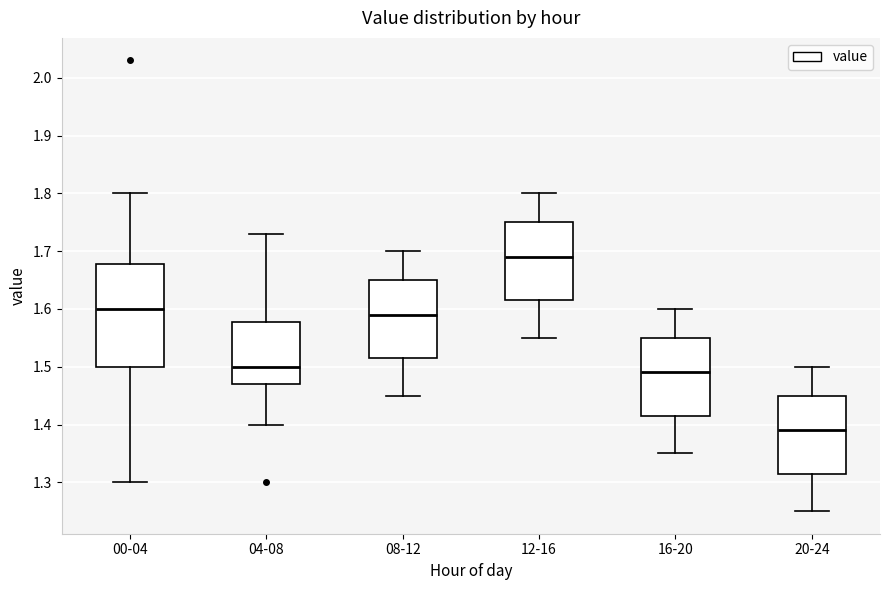

Which box has the highest median line?

12-16